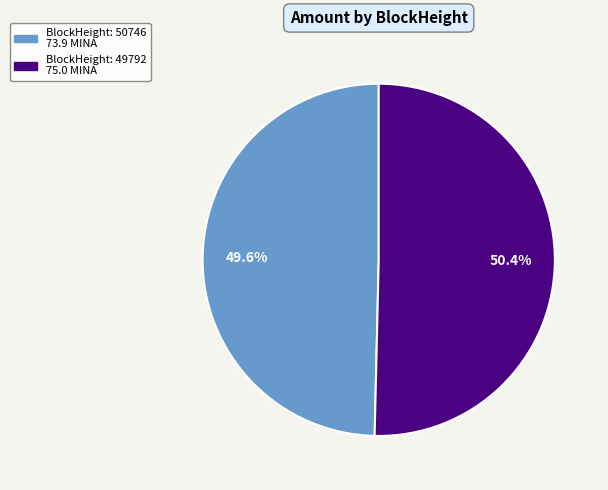

Does any single category account for the majority?

Yes